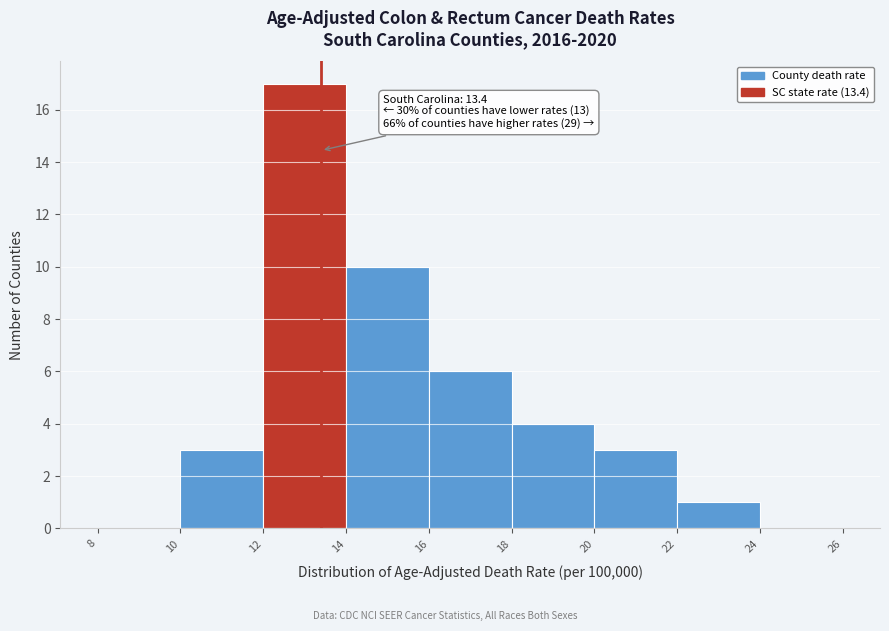

Over which range of the x-axis is the bar tallest?

12 to 14